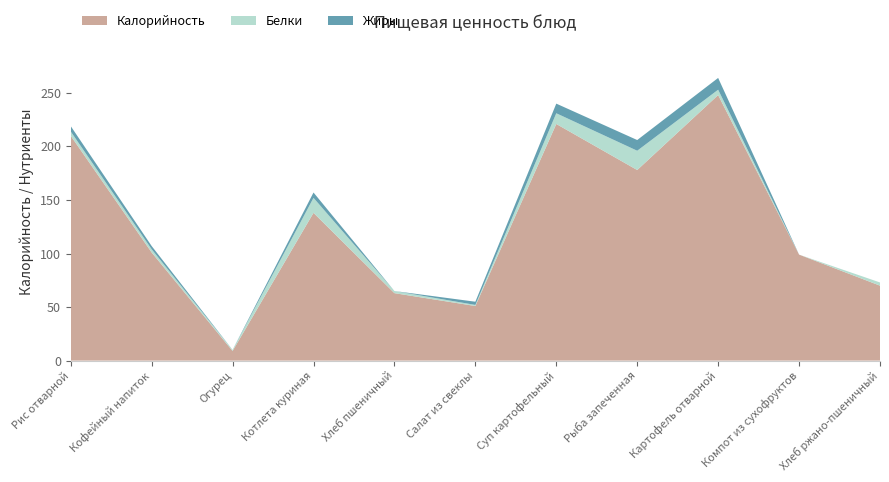

Reading left to right, list all the values displayed in this chart.

Калорийность: 210	101	9	138	63	51	221	178	248	99	70
Белки: 4	3	1	14	2	1	10	18	5	0	3
Жиры: 5	3	0	5	0	3	9	10	11	0	0